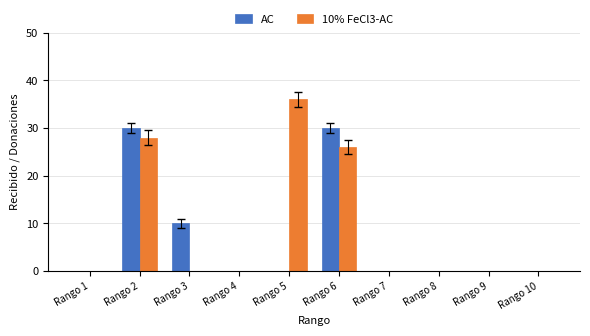

The value of AC at Rango 1 is 20. True or false?

False